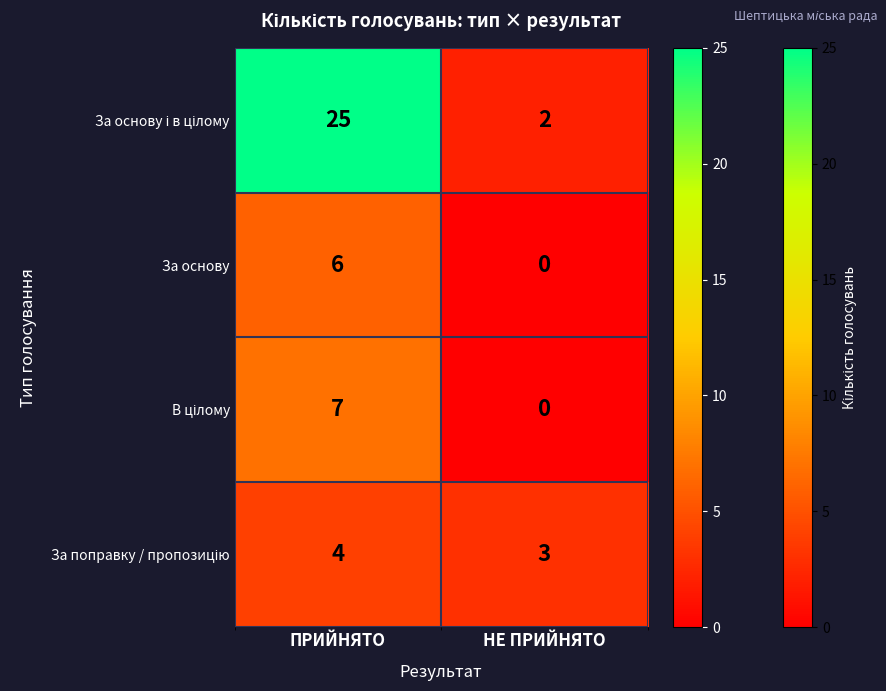

Is it true that За основу equals 6 at ПРИЙНЯТО?

True